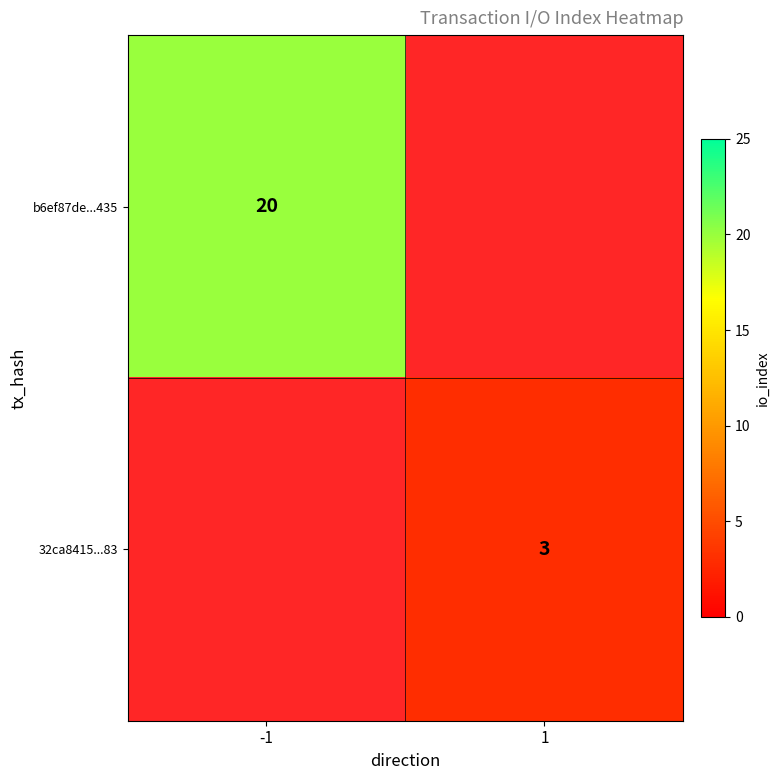

How many series are shown in this chart?

2